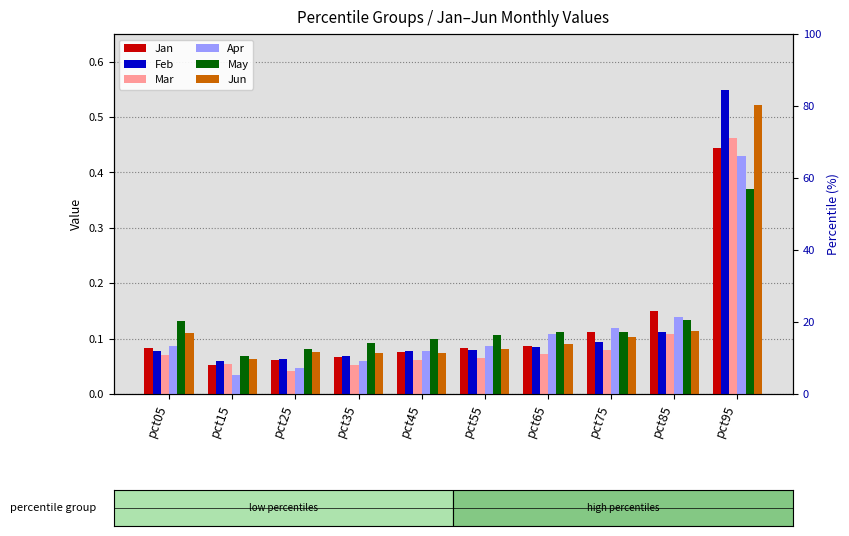

What is the average value of the Apr series?

0.1